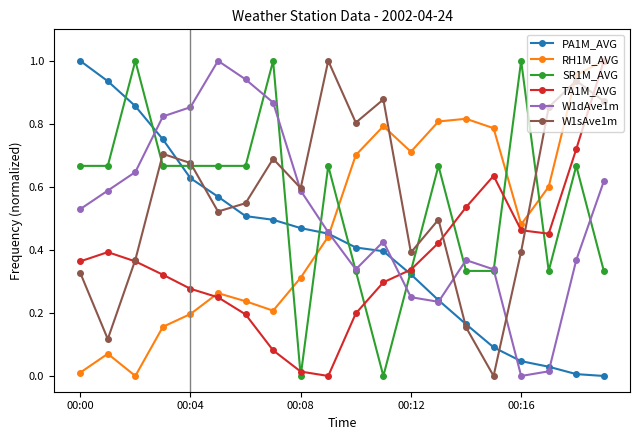

True or false: RH1M_AVG and W1sAve1m intersect in this chart.

True